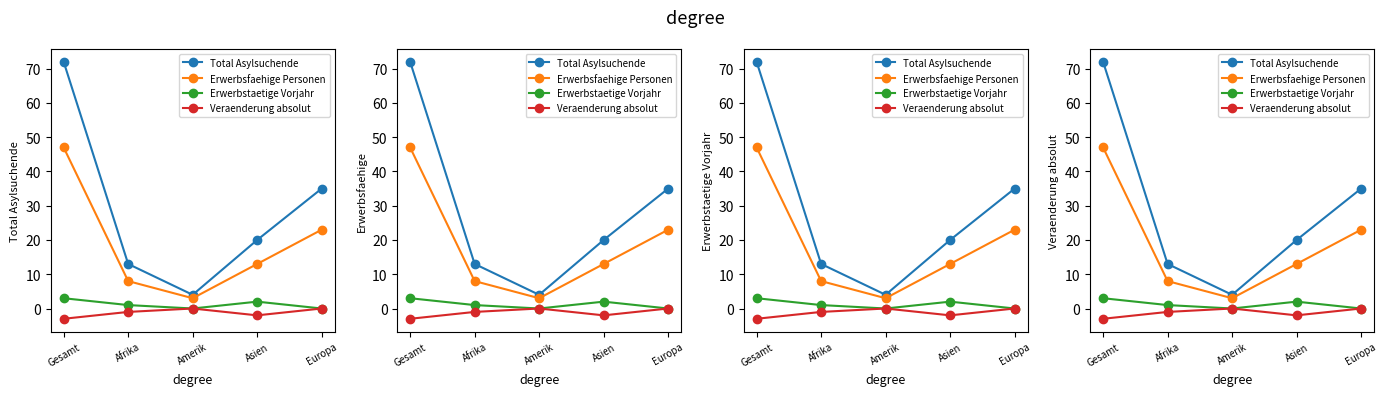

How many values in the Erwerbsfaehige Personen series are below 13?

2